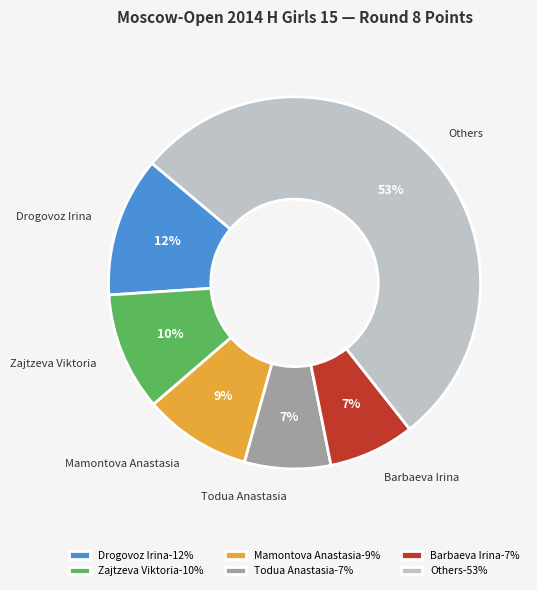

Is it true that Barbaeva Irina is 7% of the pie?

True